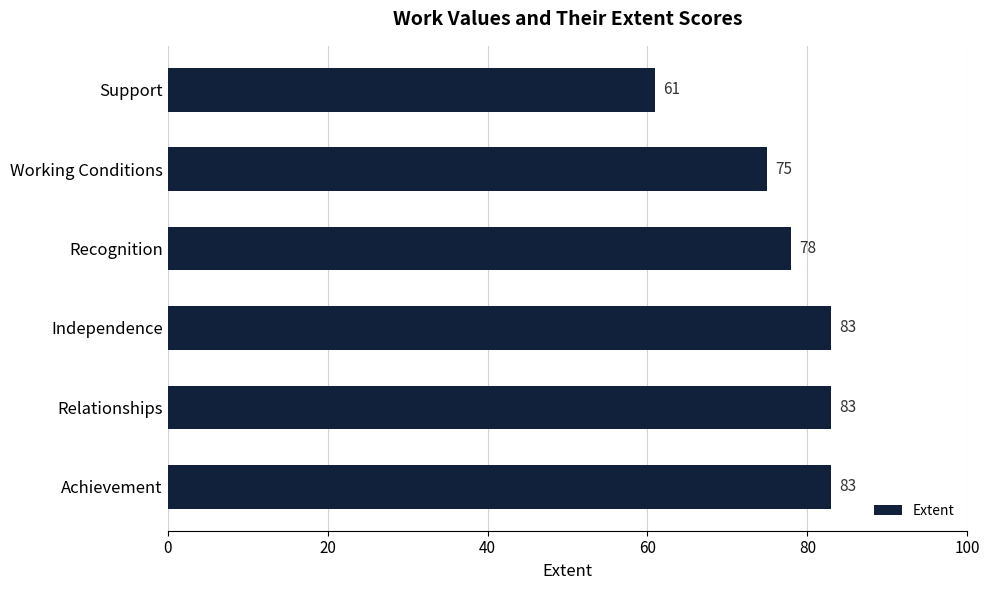

The value at Achievement is 141. True or false?

False